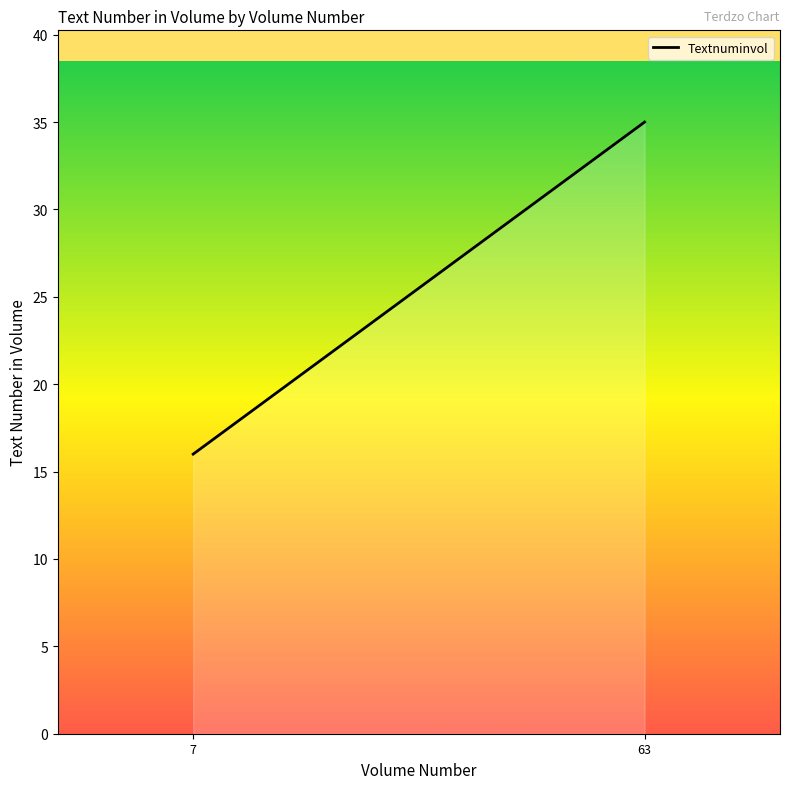

What is the greatest value displayed?

35